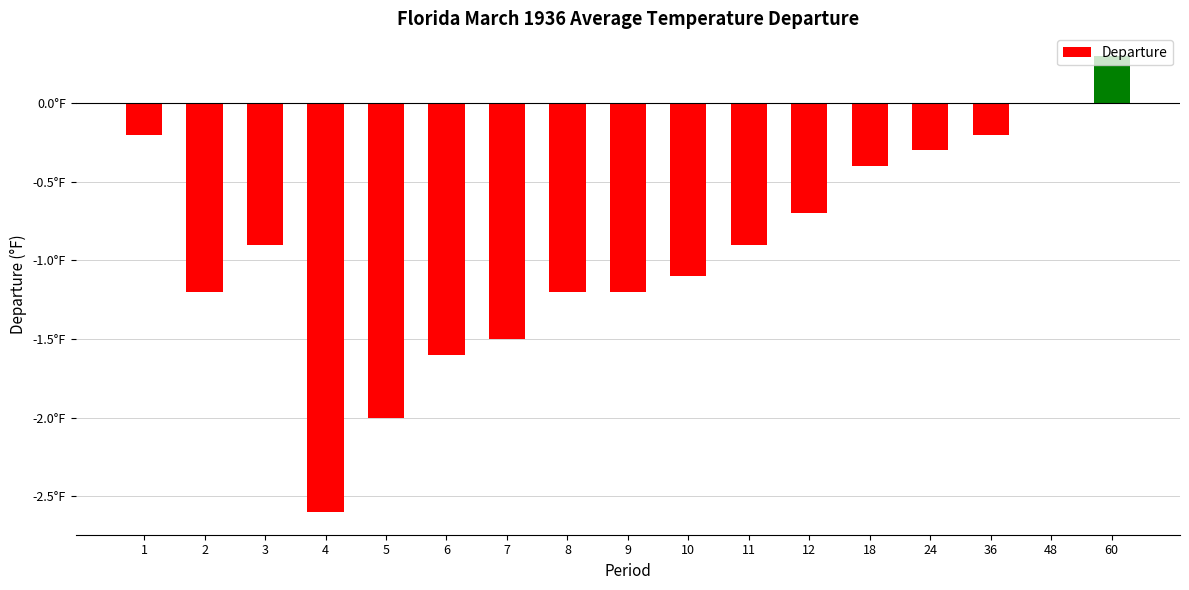

Are the bars horizontal?

No